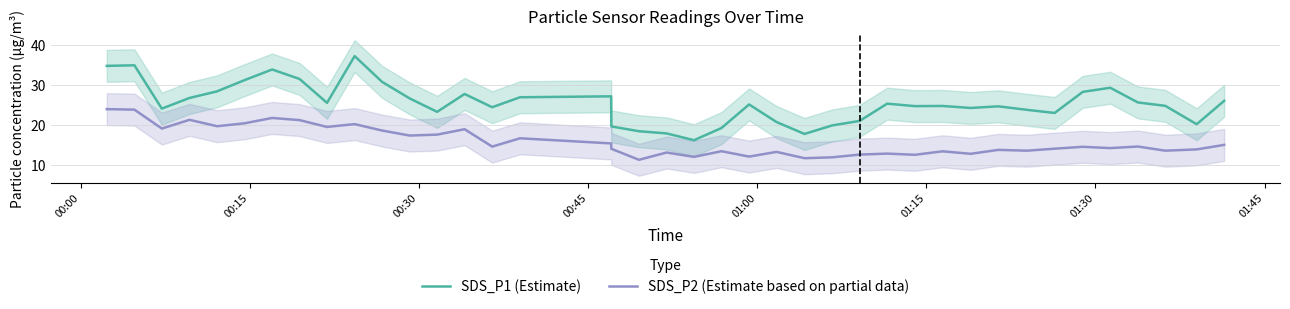

True or false: SDS_P2 (Estimate based on partial data) and SDS_P1 (Estimate) cross at least once.

False